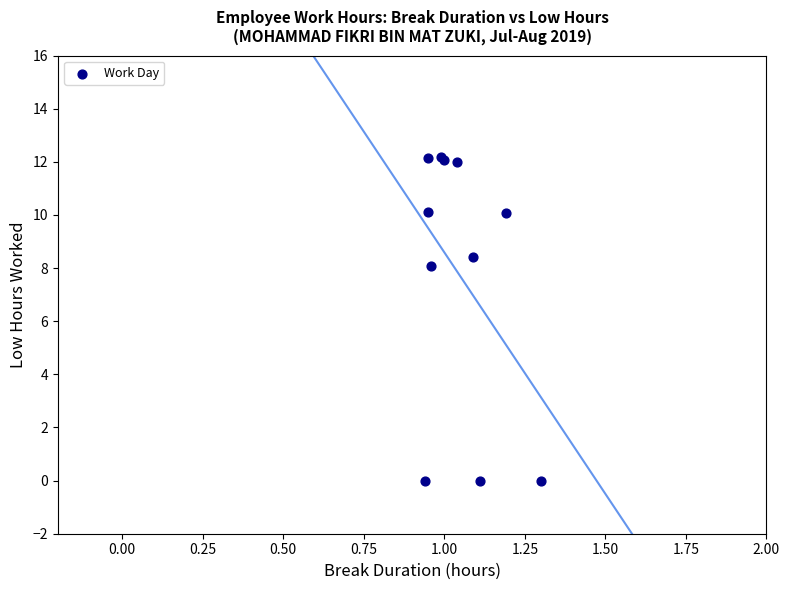

What Y value in the scatter plot is closest to 6?

8.1